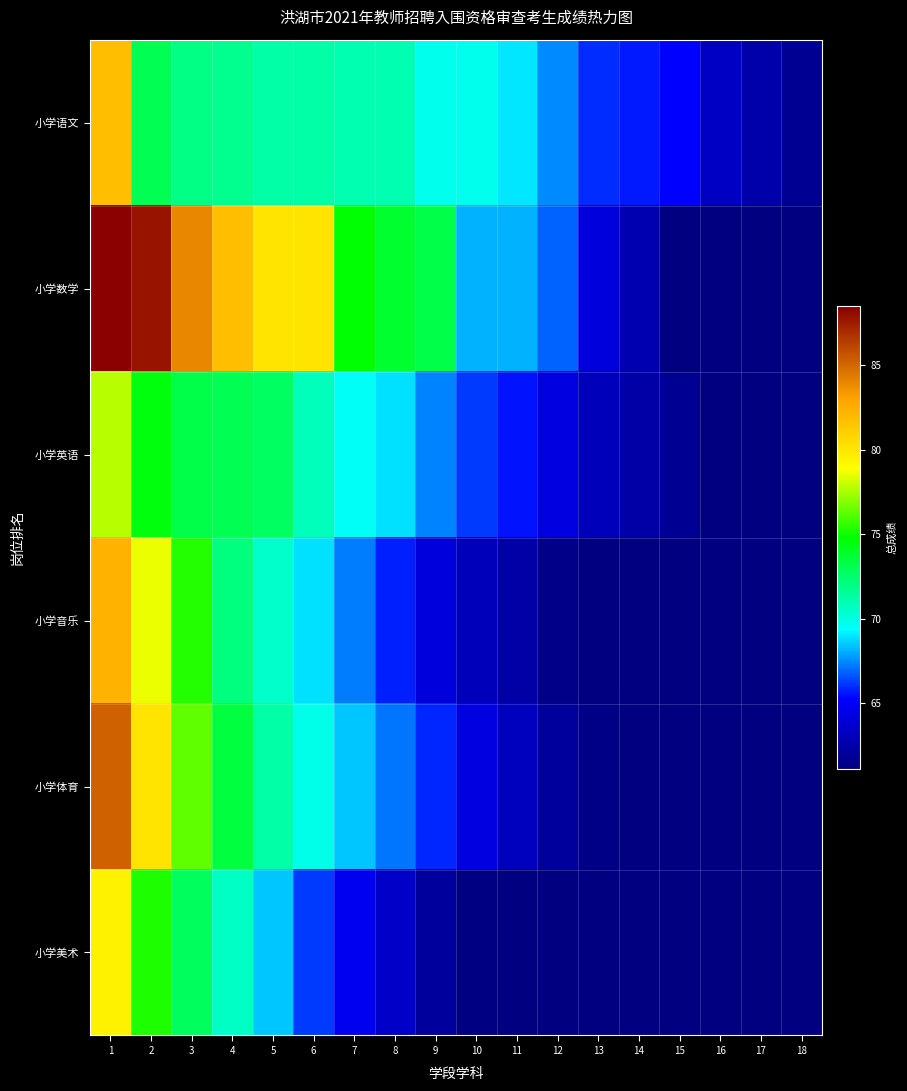

How many values in the 小学语文 series are below 69?

8